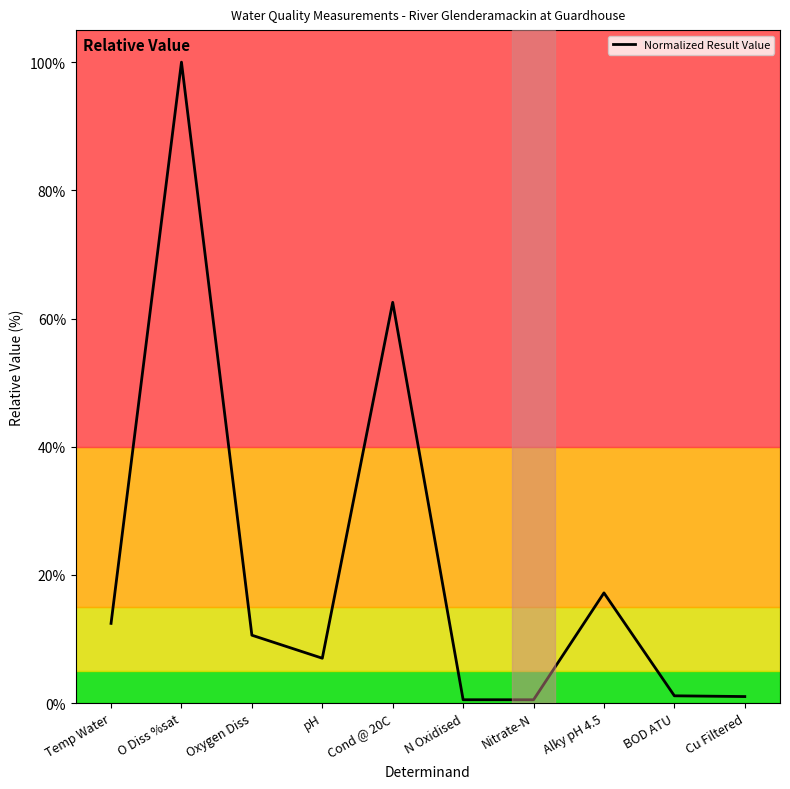

Does the chart display data point markers on the line(s)?

No